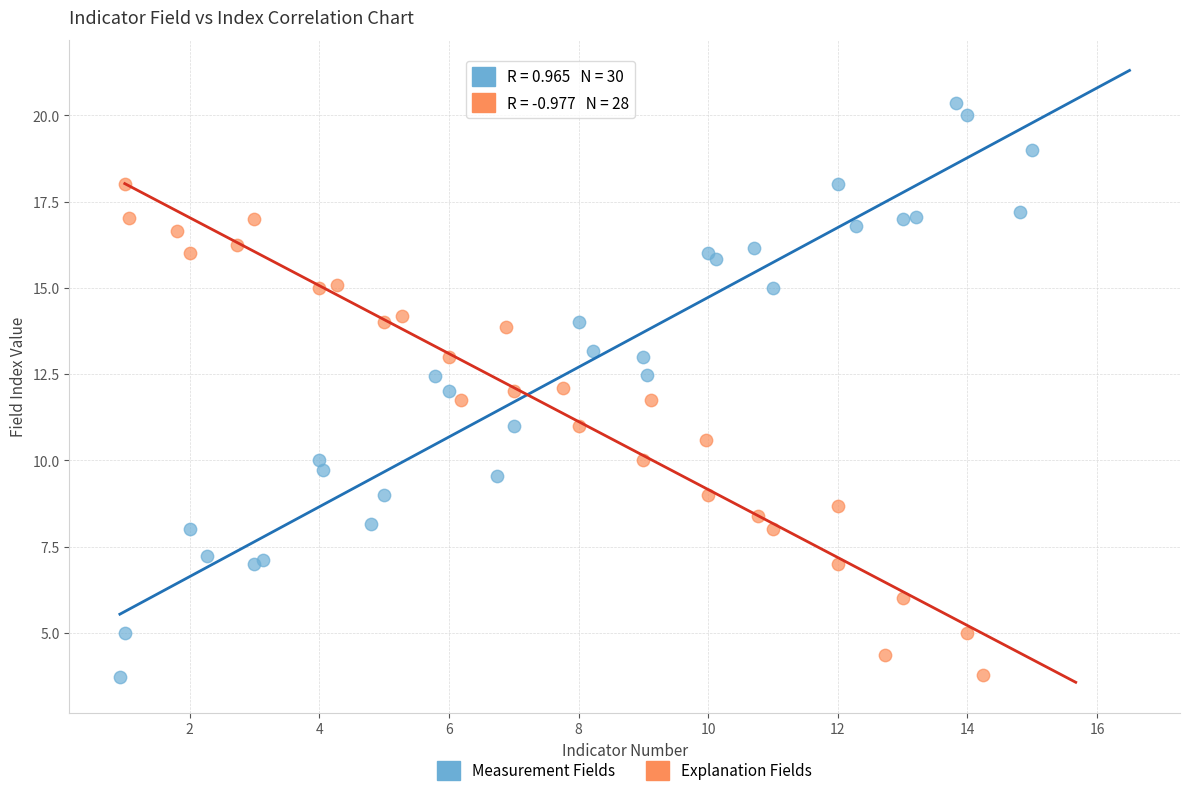

Which series reaches the maximum Y coordinate?

Measurement Fields